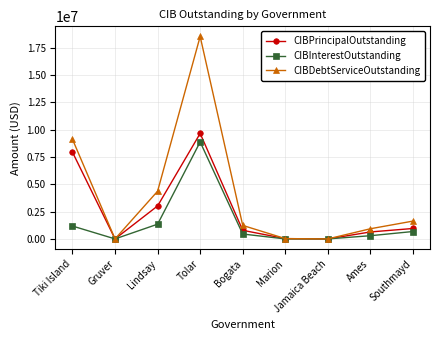

What are all the series names shown in the legend?

CIBPrincipalOutstanding, CIBInterestOutstanding, CIBDebtServiceOutstanding